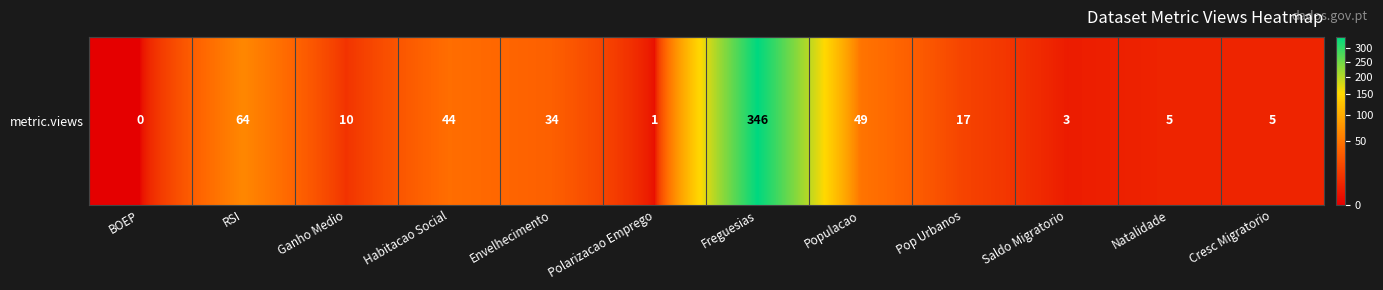

Which label corresponds to the smallest value in the chart?

BOEP